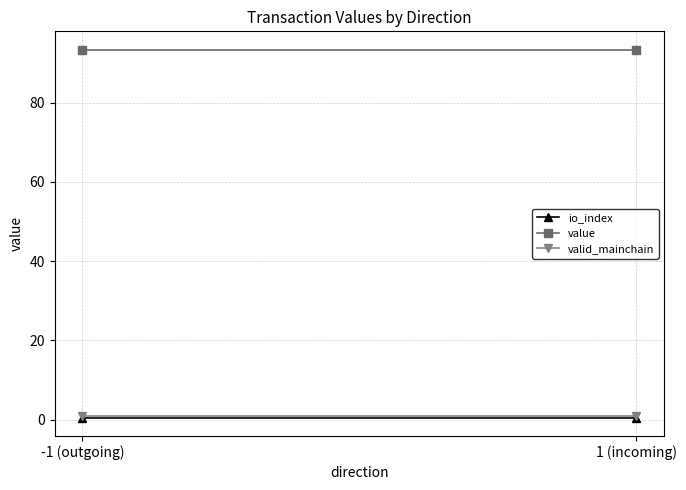

Rank the categories by io_index value from highest to lowest.

-1 (outgoing), 1 (incoming)